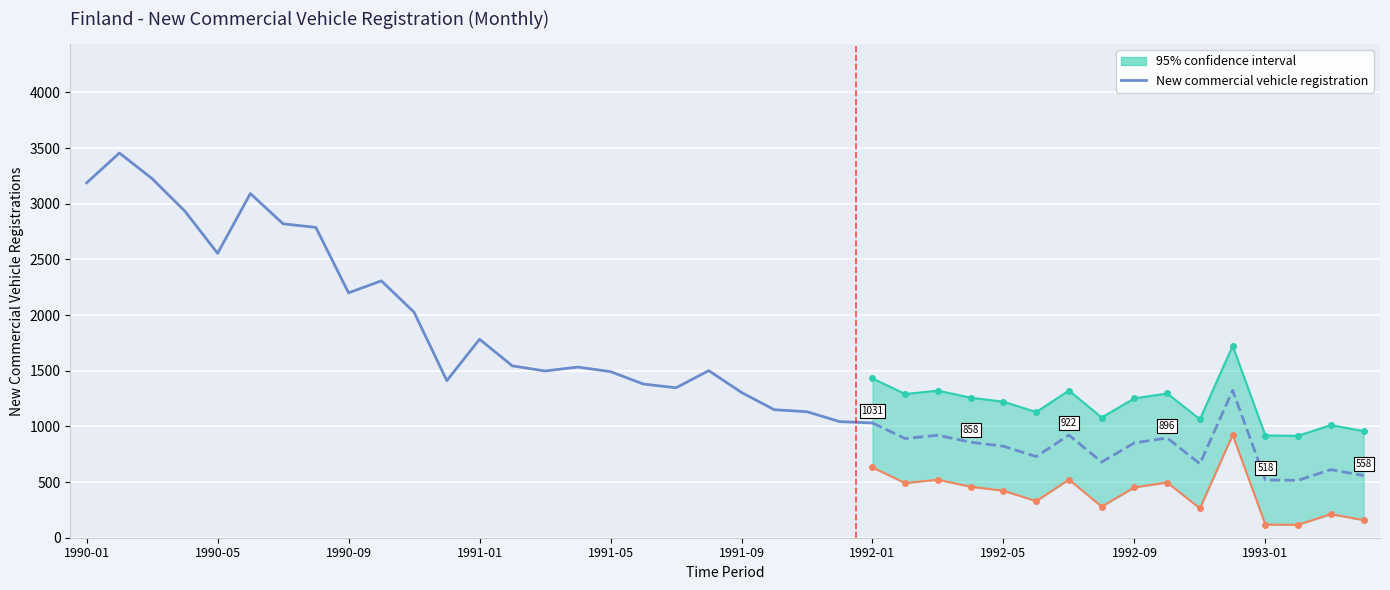

True or false: the data has more than 1 interior local peaks.

True